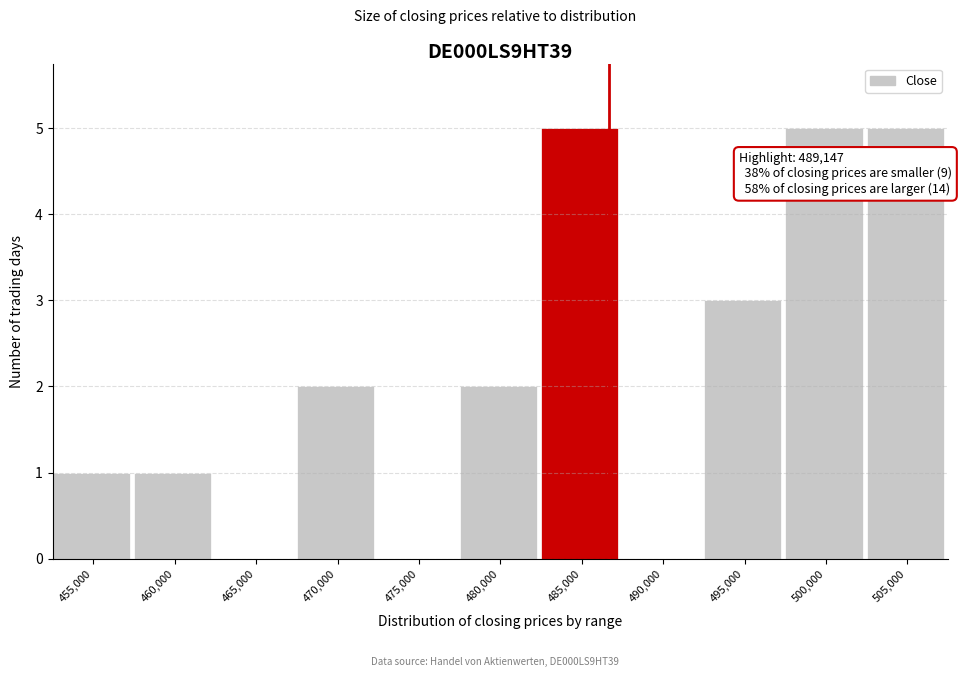

Reading right to left, extract all data points from this chart.

505,000=5	500,000=5	495,000=3	490,000=0	485,000=5	480,000=2	475,000=0	470,000=2	465,000=0	460,000=1	455,000=1